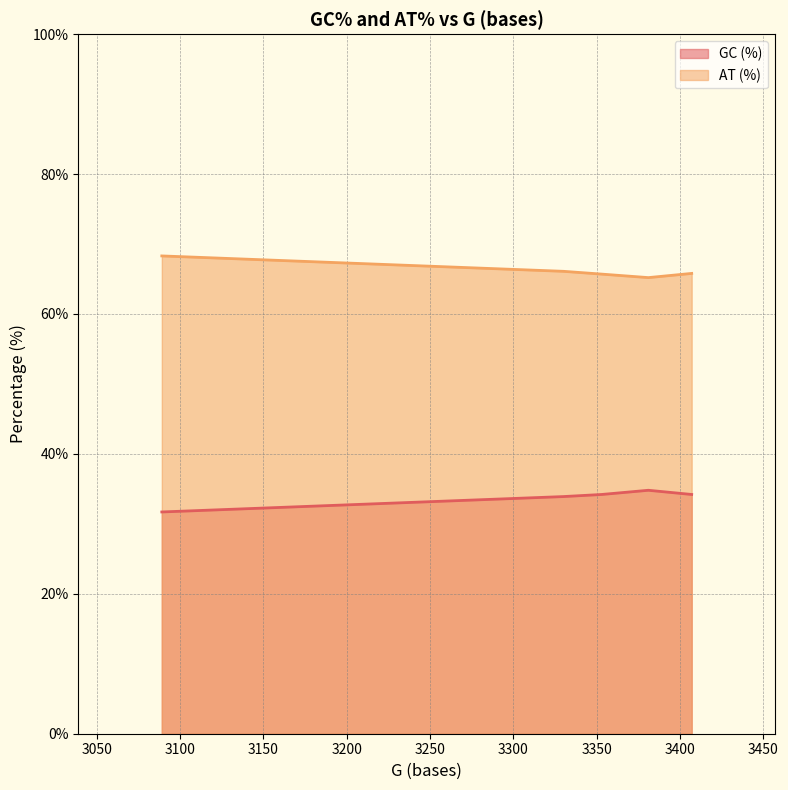

Which series has the largest total across all categories?

AT (%)